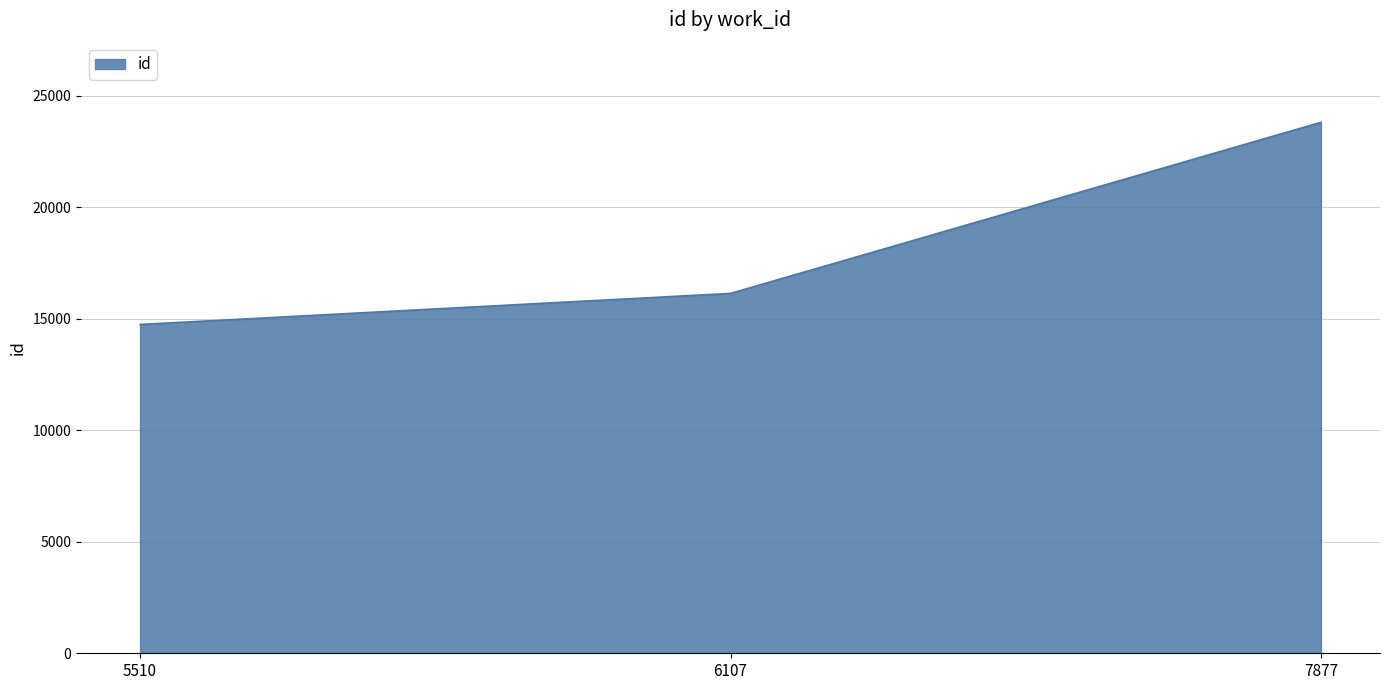

What is the change in value from 6107 to 7877?

+7674